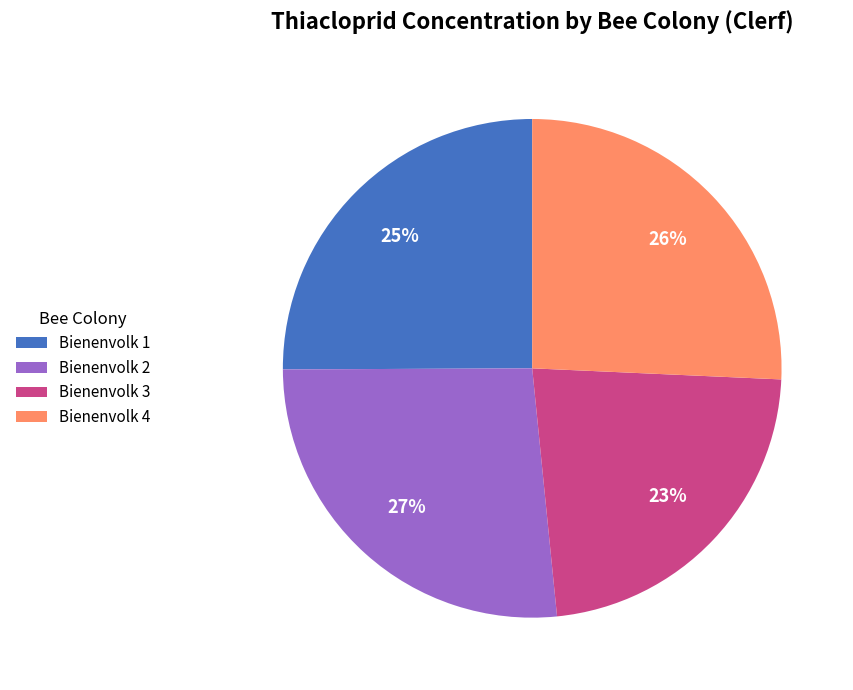

True or false: Bienenvolk 3 accounts for 17% of the total.

False